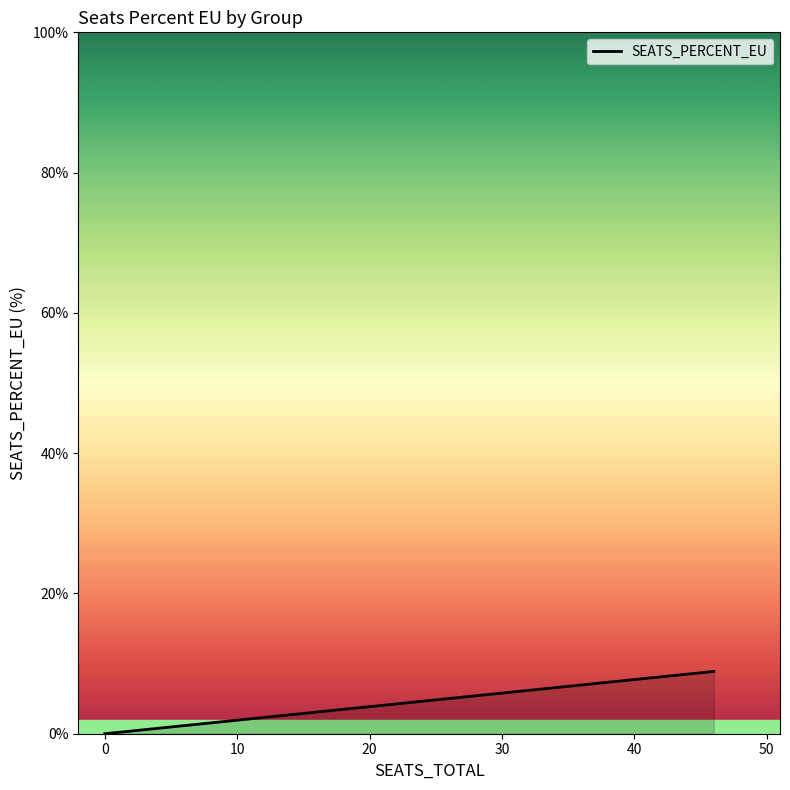

How many data points are above 0?

4